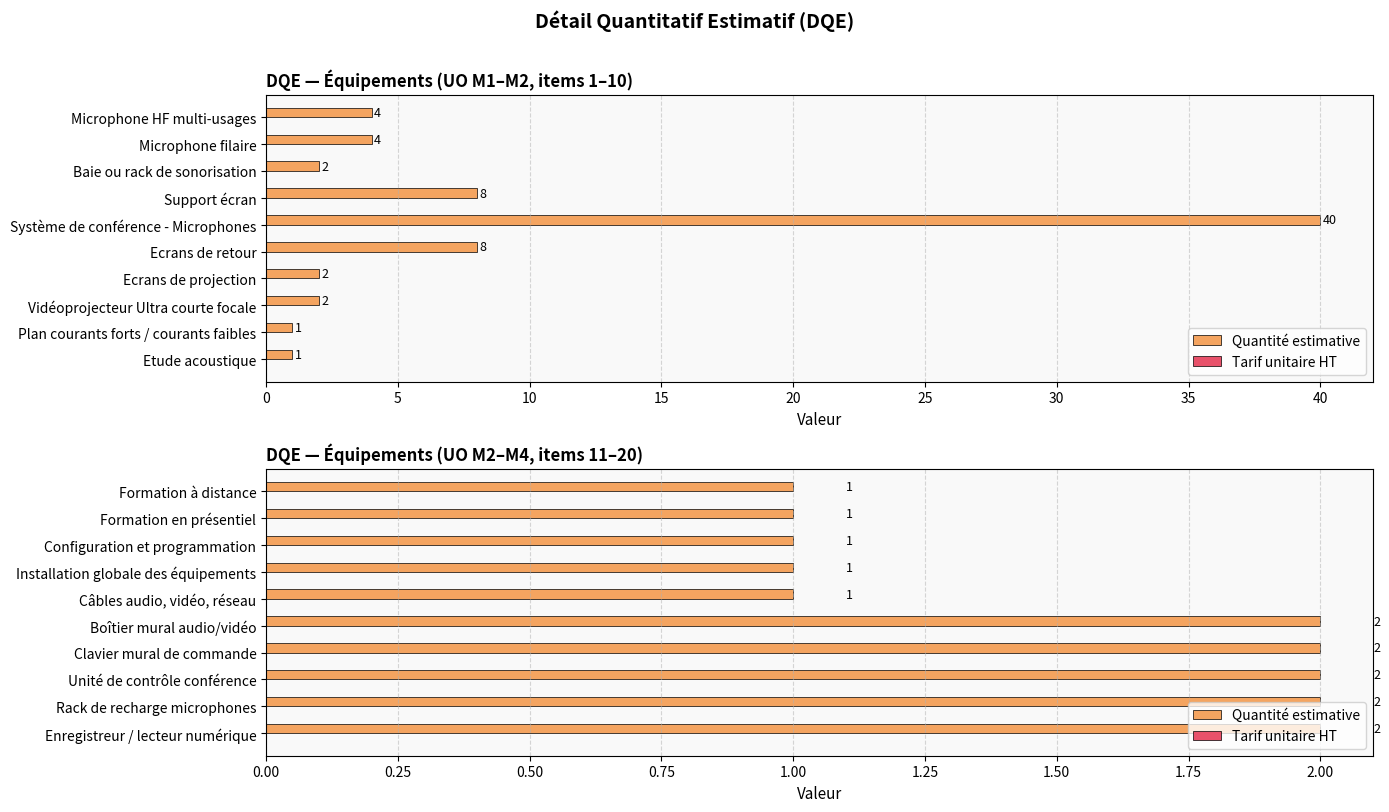

Count the number of data series in this chart.

2